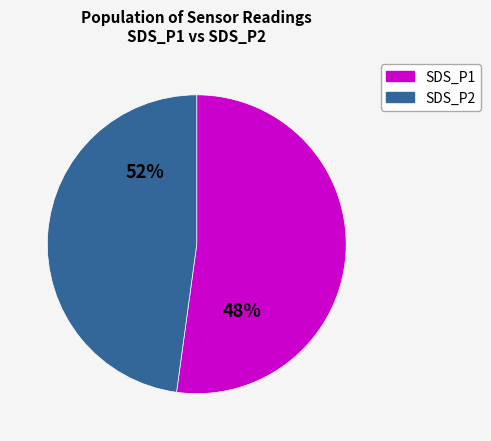

True or false: 7 accounts for 1% of the total.

False